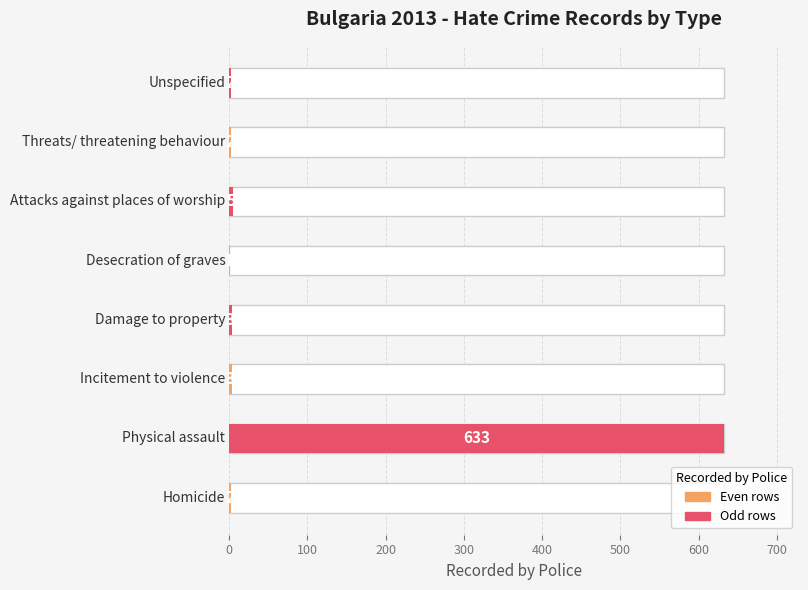

The value at Damage to property is 3. True or false?

True